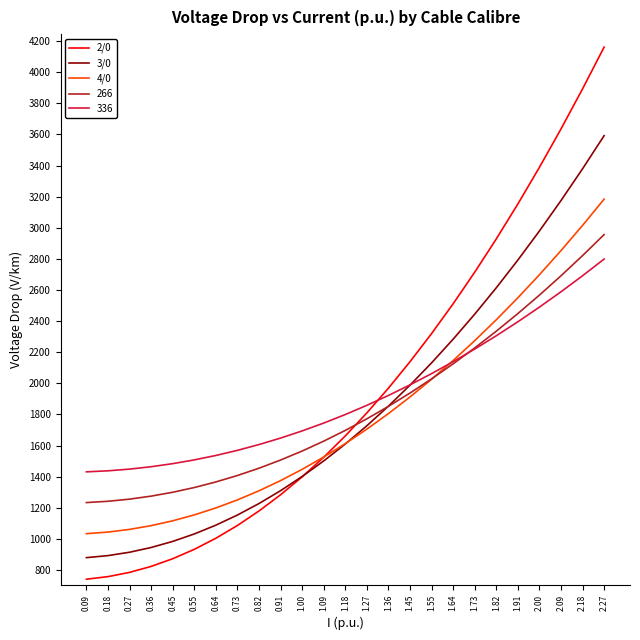

What are all the series names shown in the legend?

2/0, 3/0, 4/0, 266, 336